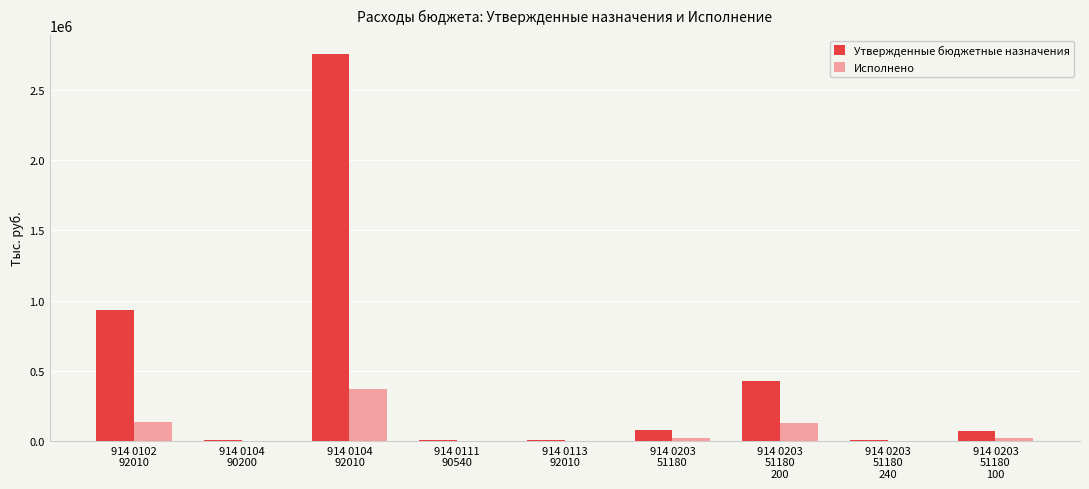

What is the difference between the Утвержденные бюджетные назначения values at 914 0104
90200 and 914 0203
51180
200?

419900.0